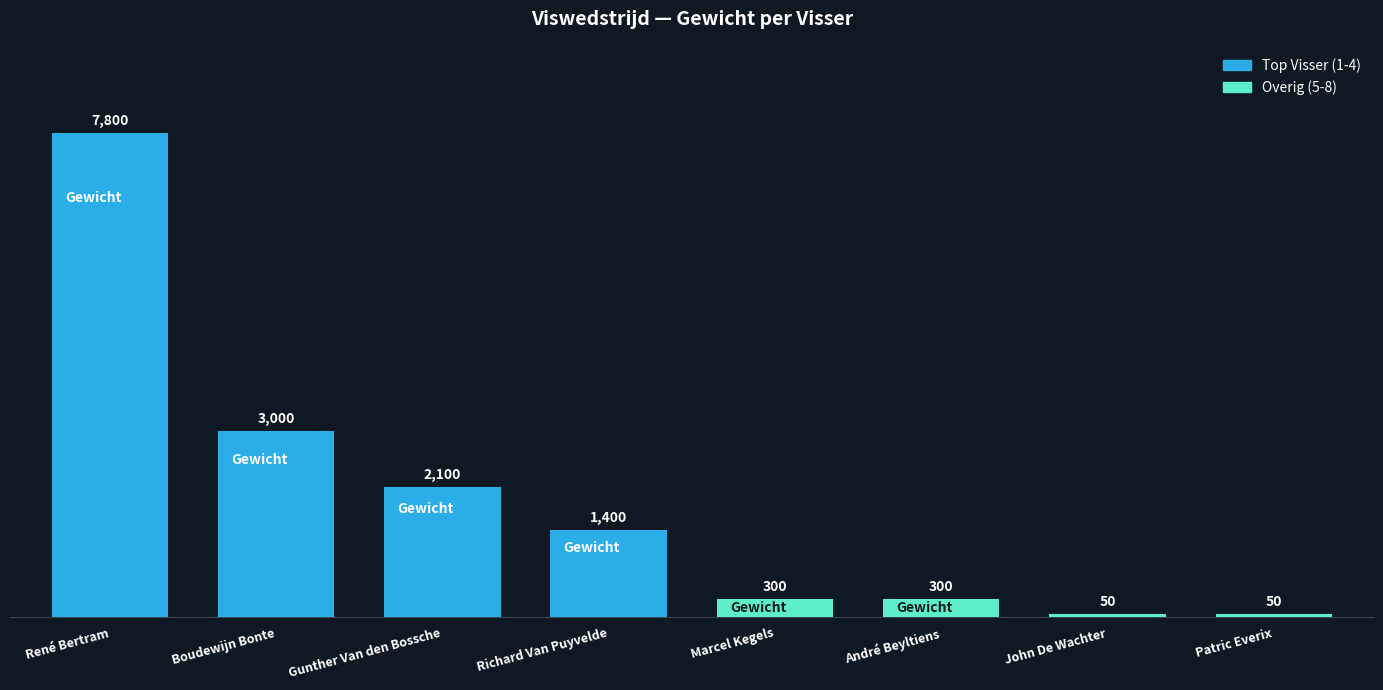

What is the label of the 2nd bar from the left?

Boudewijn Bonte